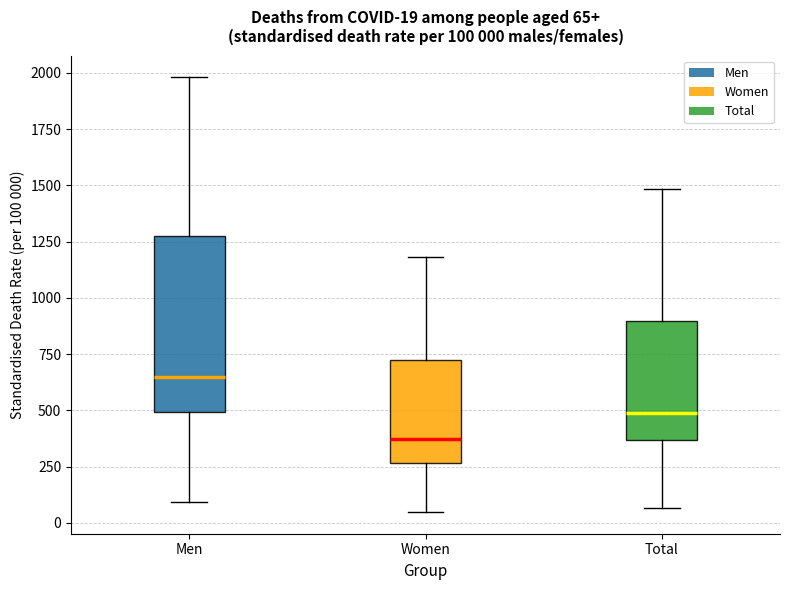

Which box has the lowest median line?

Women